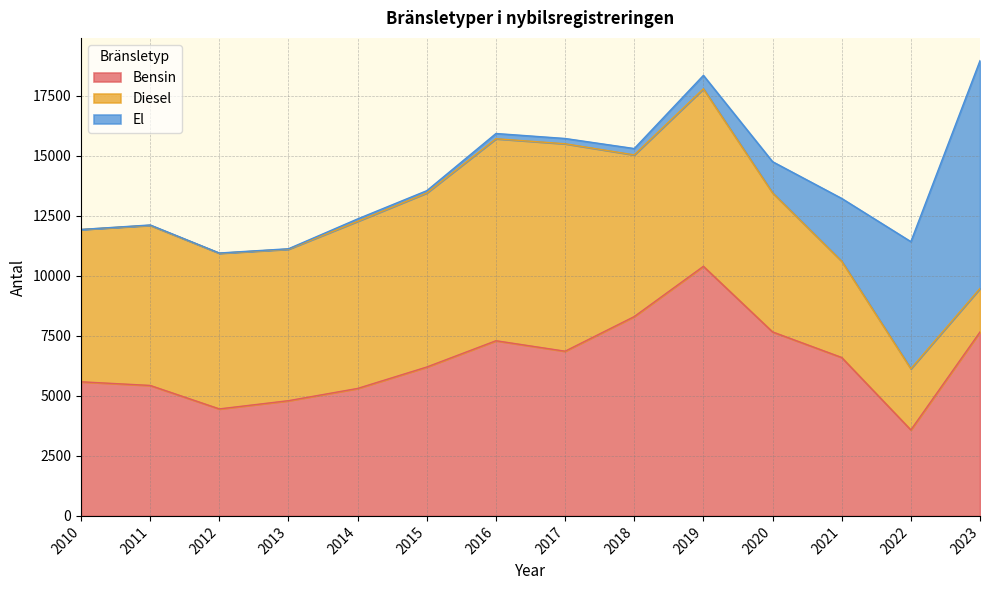

How many intersections are there between Diesel and Bensin?

1